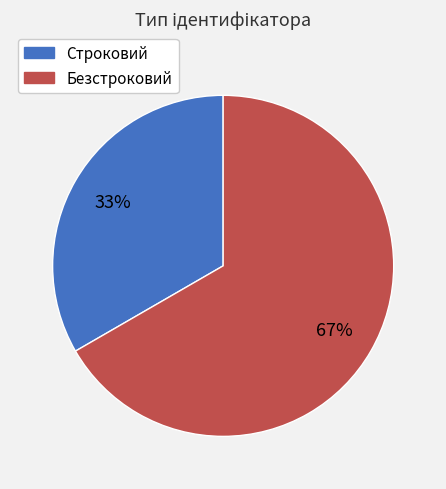

To the nearest percent, what portion does Безстроковий represent?

67%